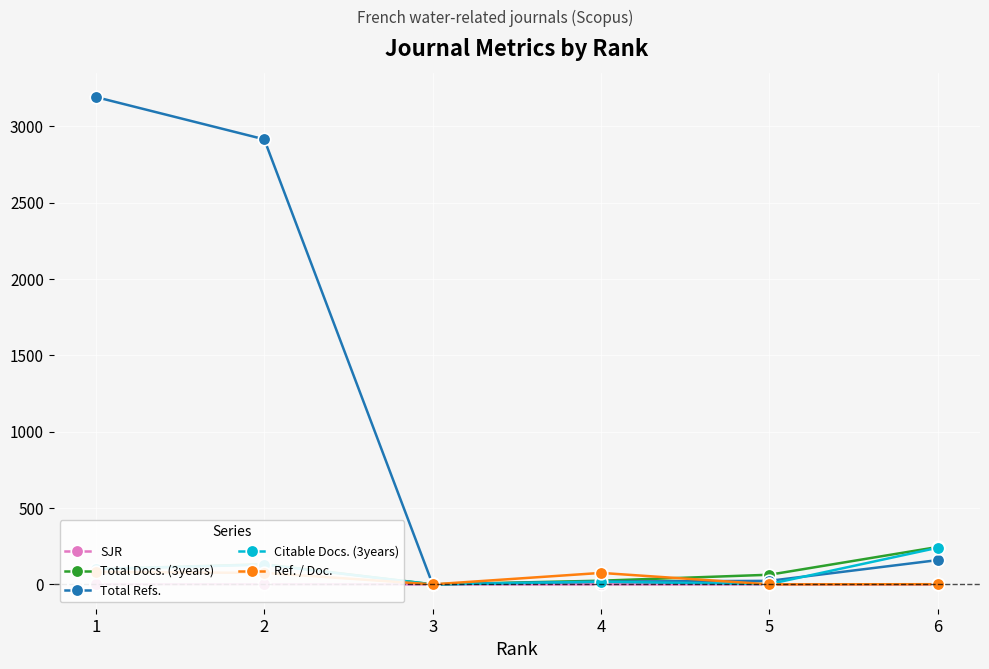

Reading left to right, list all the values displayed in this chart.

SJR: 1.3	0.7	0.2	0.2	0.1	0.1
Total Docs. (3years): 100.0	132.0	0.0	24.0	63.0	245.0
Total Refs.: 3192.0	2915.0	0.0	18.0	23.0	159.0
Citable Docs. (3years): 100.0	129.0	0.0	17.0	2.0	240.0
Ref. / Doc.: 81.0	75.0	0.0	75.0	0.0	1.0